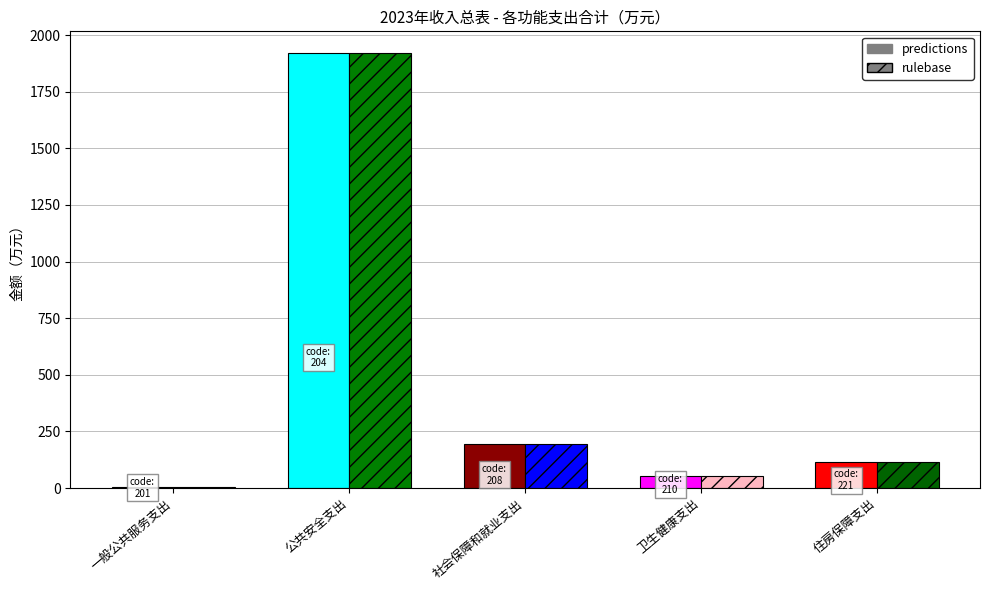

Rank the series by their maximum value, from lowest to highest.

predictions, rulebase